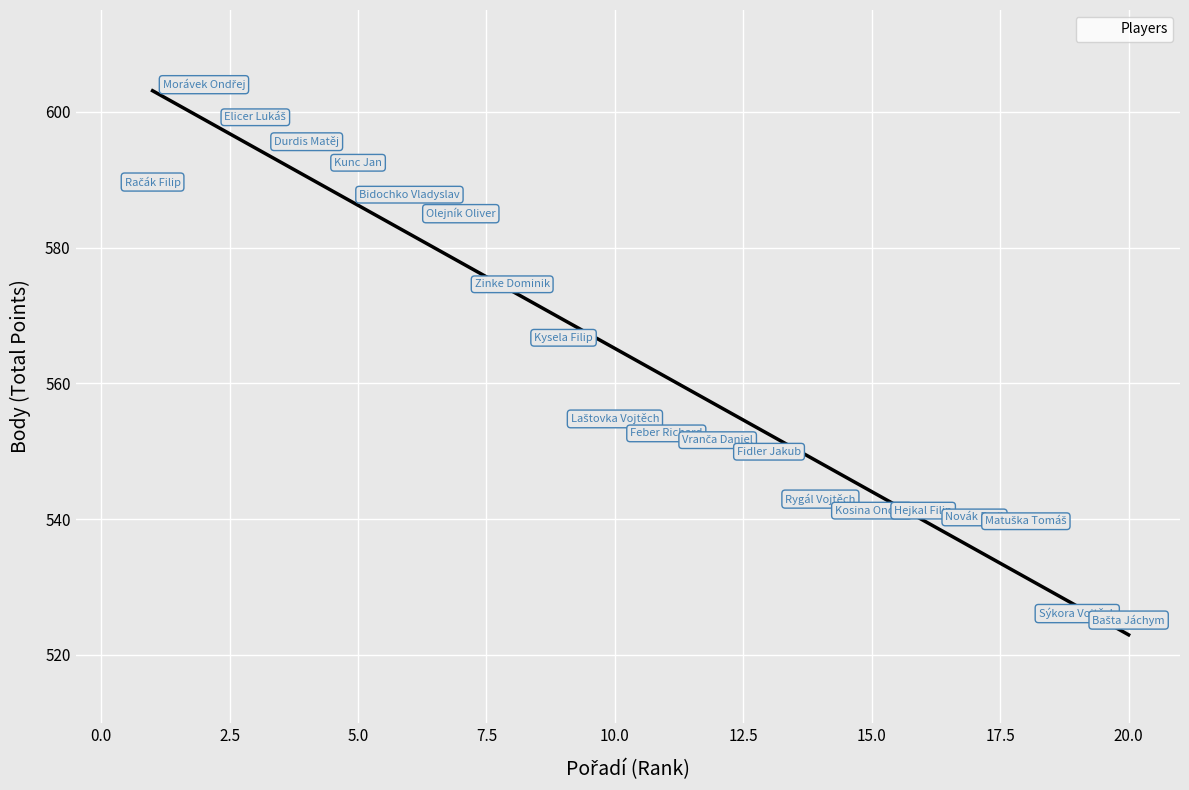

What Y value in the scatter plot is closest to 564?

566.7